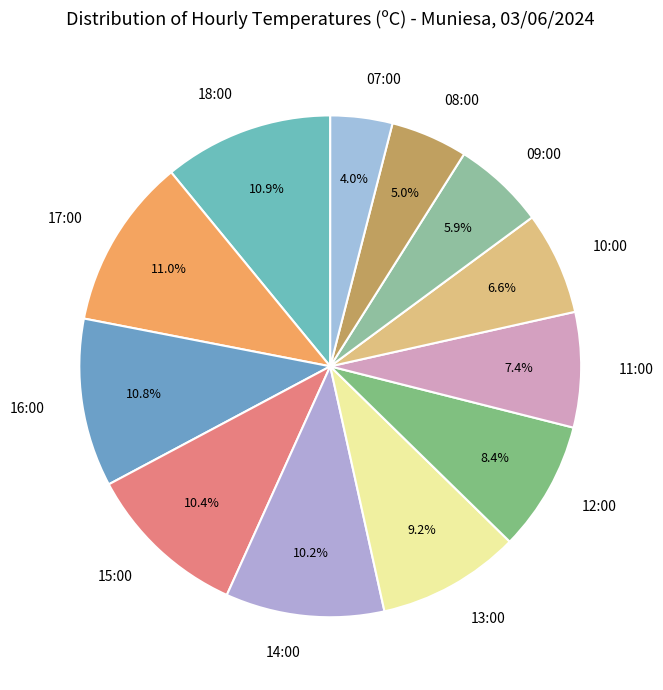

Is it true that 09:00 is 12% of the pie?

False